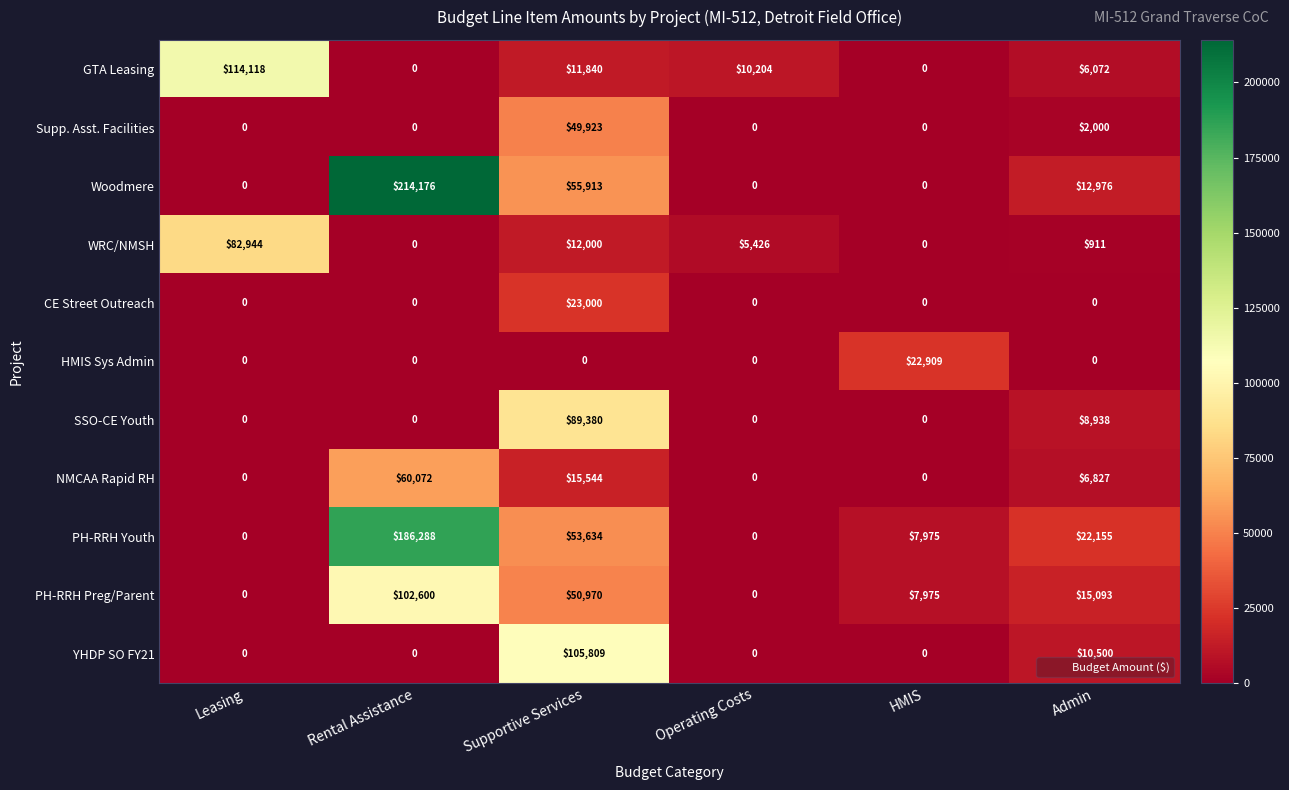

At which label does PH-RRH Youth first exceed 22155?

Rental Assistance